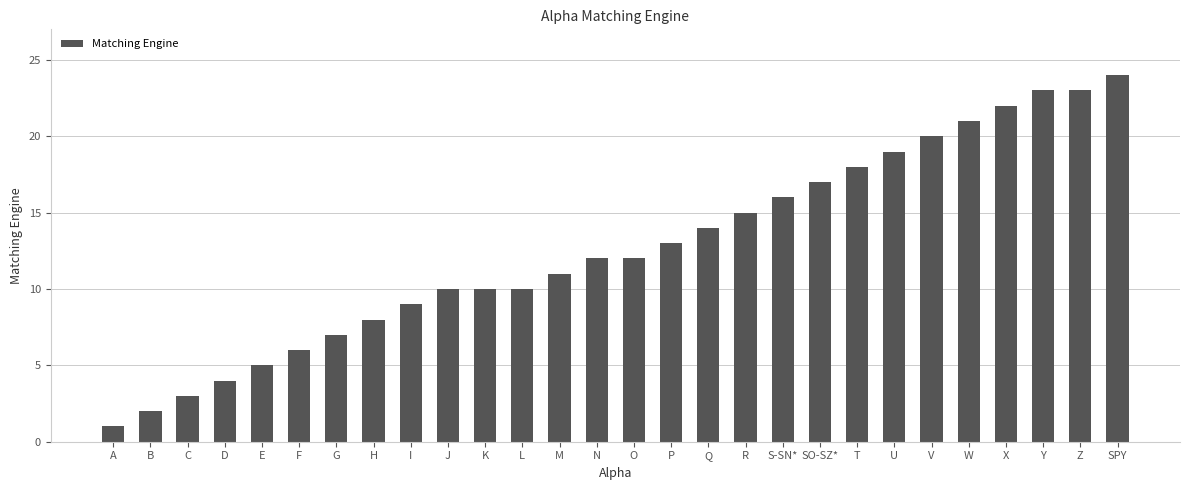

What is the minimum value shown in the chart?

1